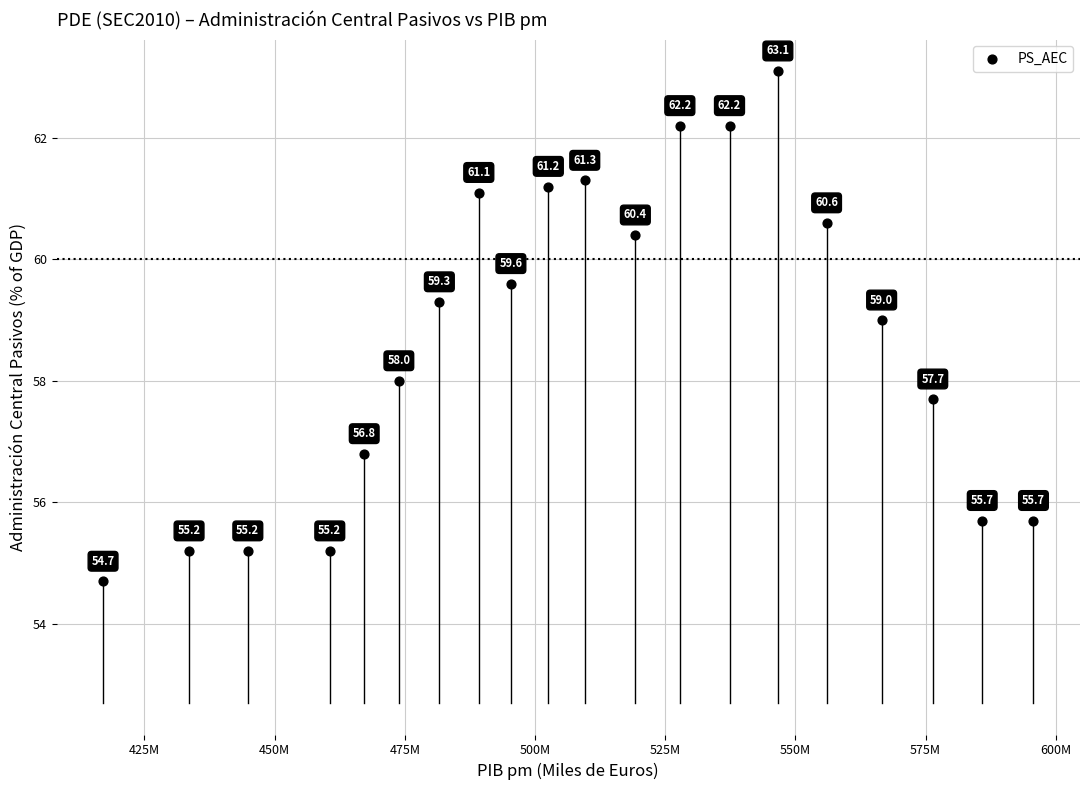

What Y value in the scatter plot is closest to 58?

58.0